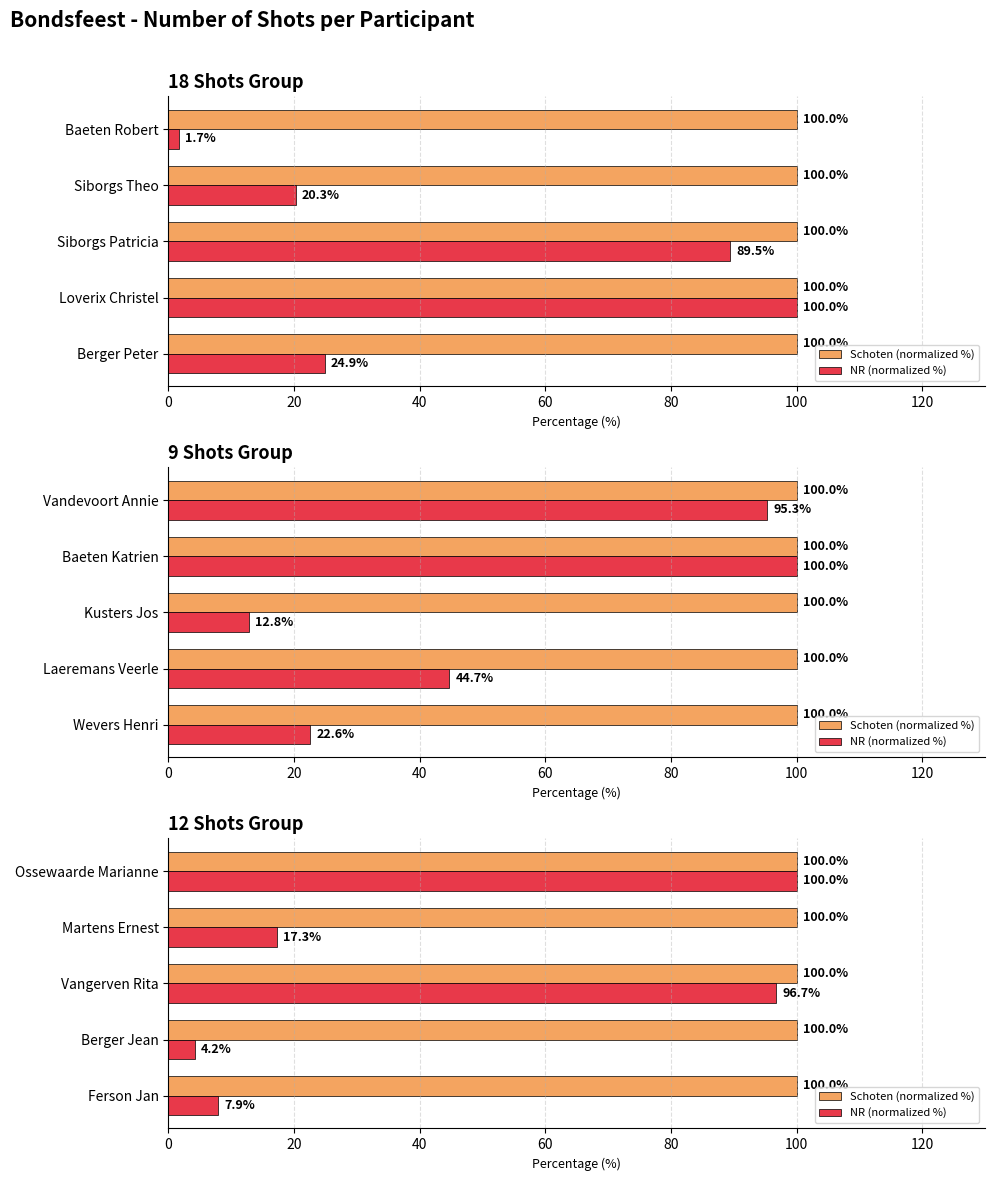

List the series in order of their peak value, lowest first.

Schoten (normalized %), NR (normalized %)